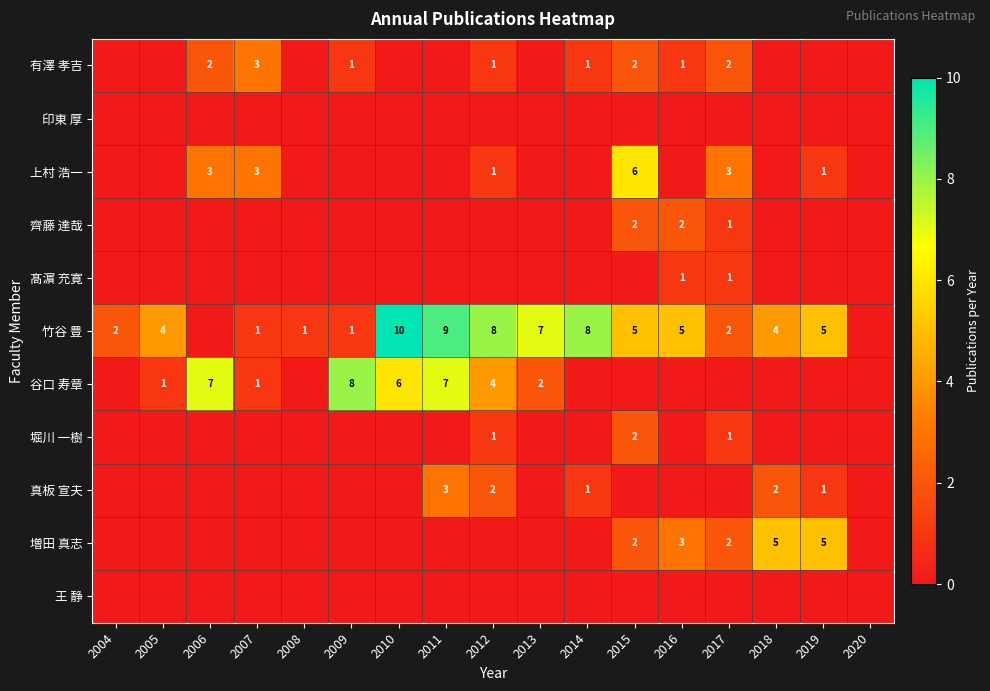

What is the maximum value shown in the chart?

10